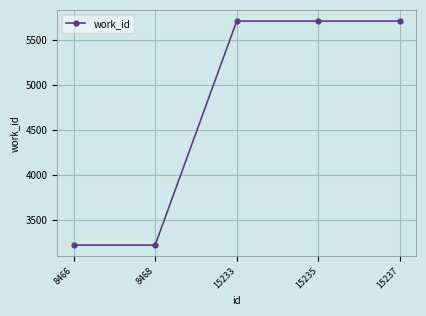

Is it true that the value at 15235 is 1683?

False